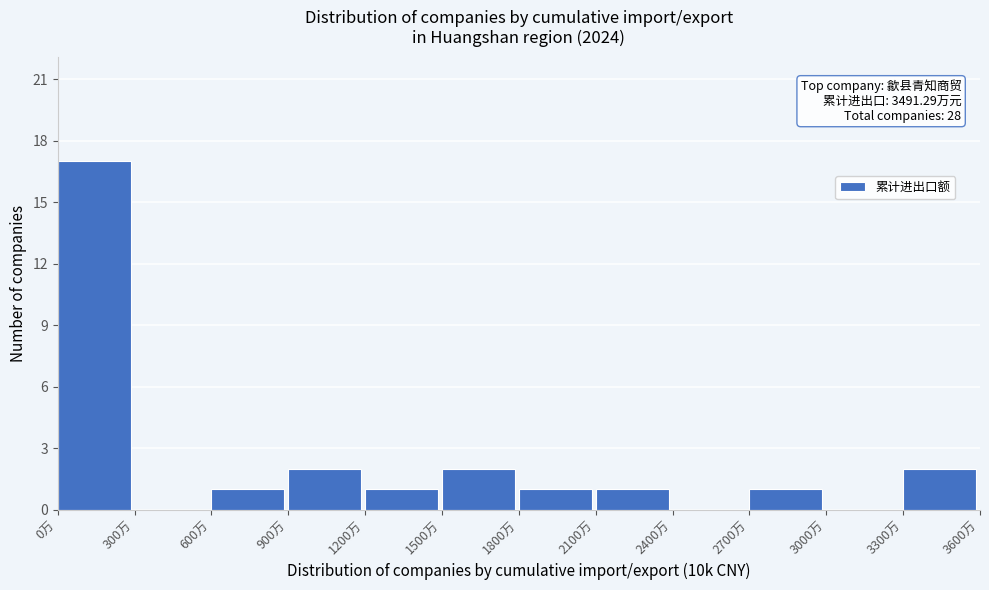

Over which range of the x-axis is the bar tallest?

0 to 300